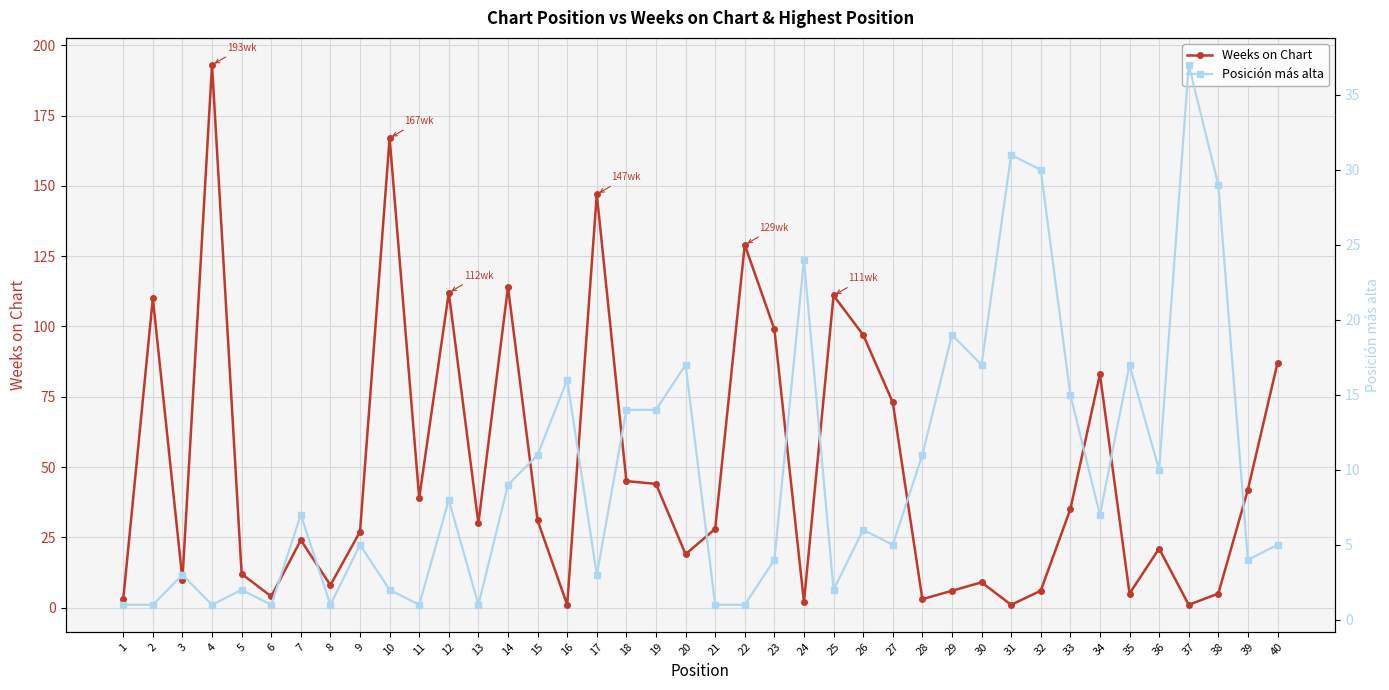

What is the sum of the Weeks on Chart values at 21 and 24?

30